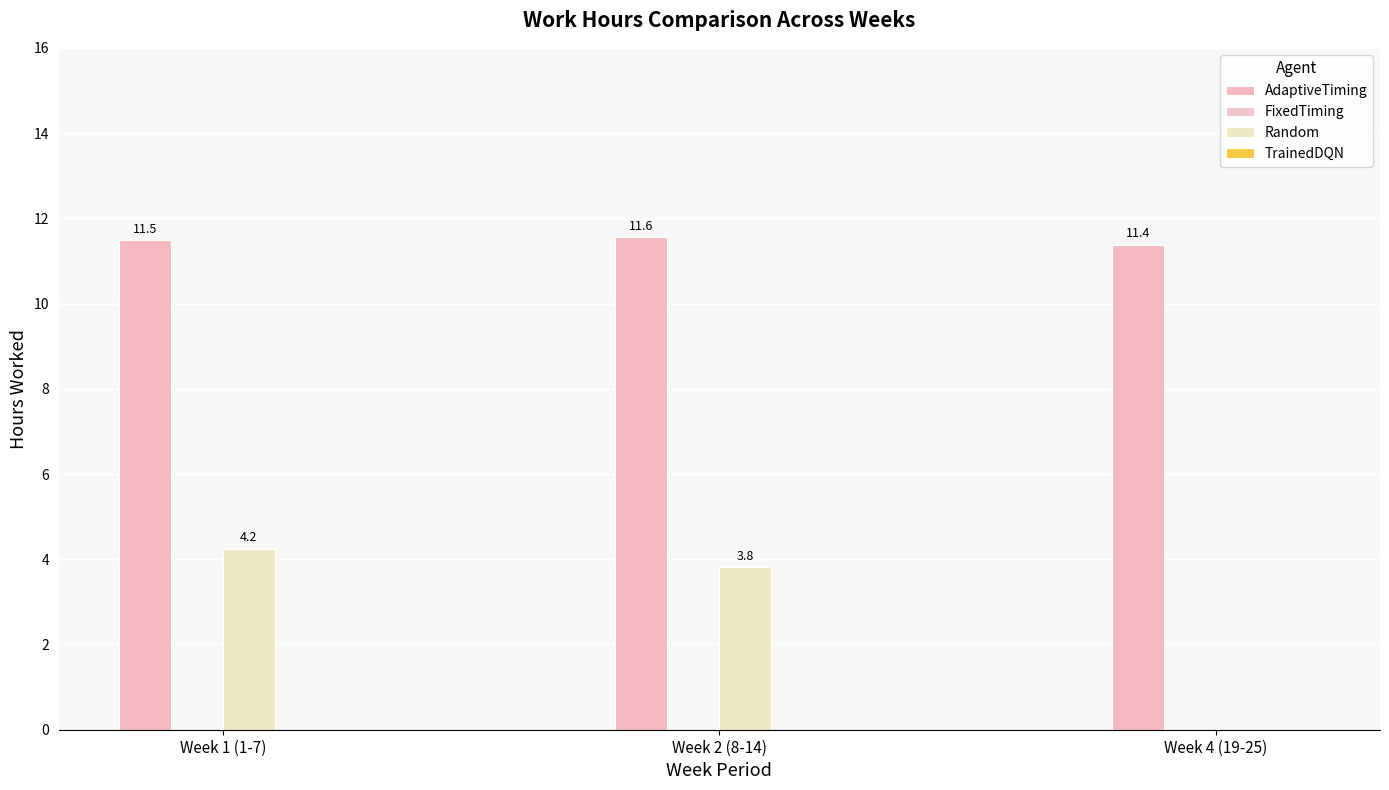

What is the total value across all series at Week 1 (1-7)?

15.7